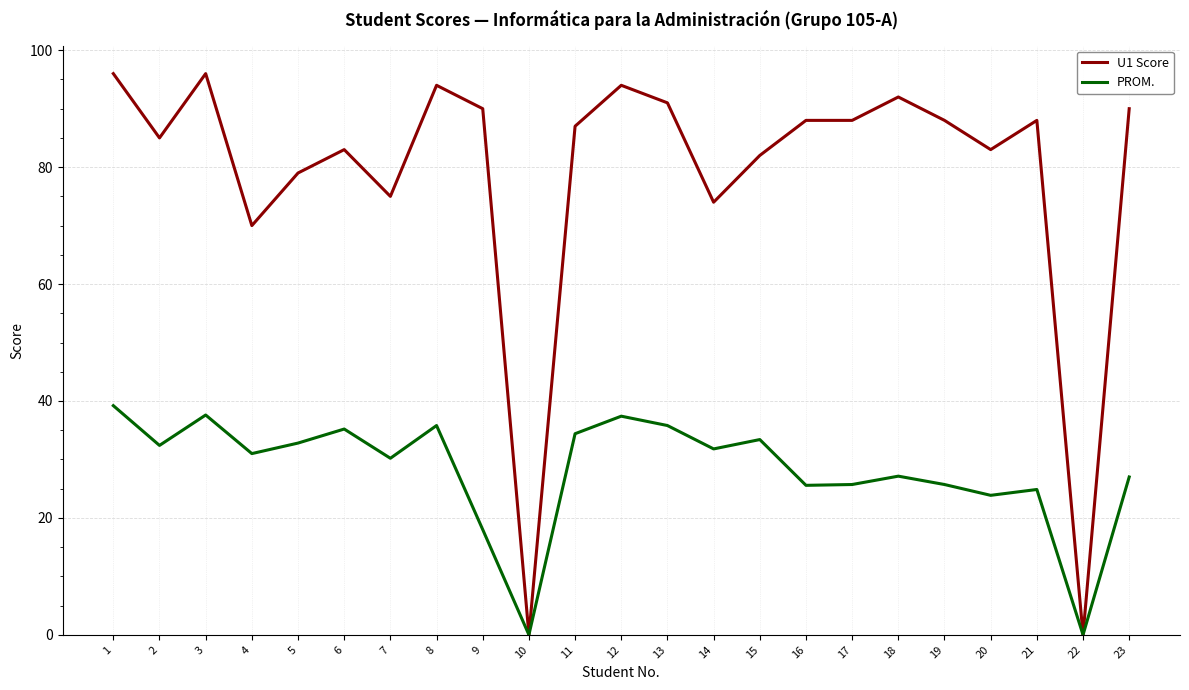

What is the difference between the U1 Score values at 20 and 17?

5.0